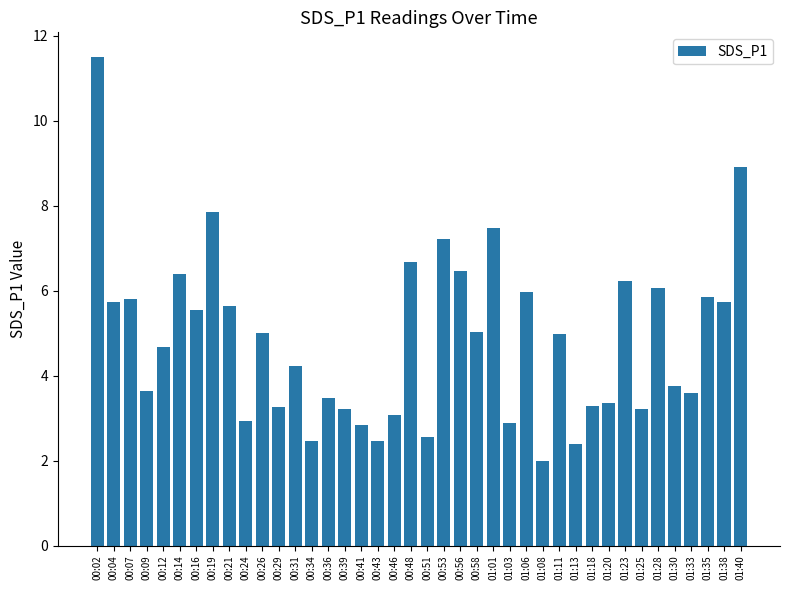

What is the difference between the maximum and minimum values?

9.5